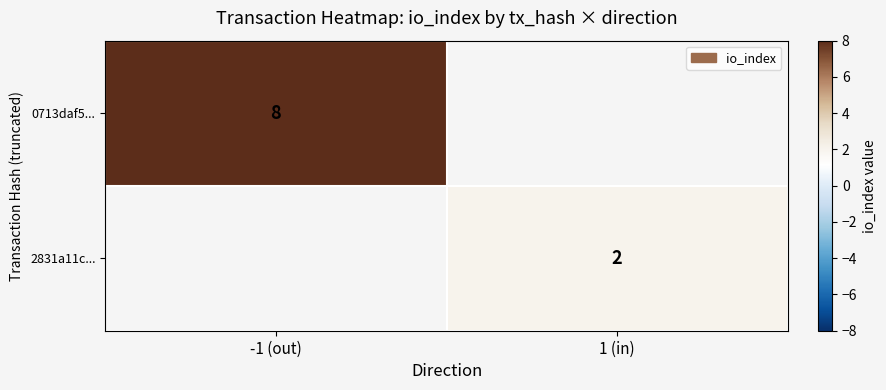

At which label does 0713daf5... reach its minimum?

1 (in)